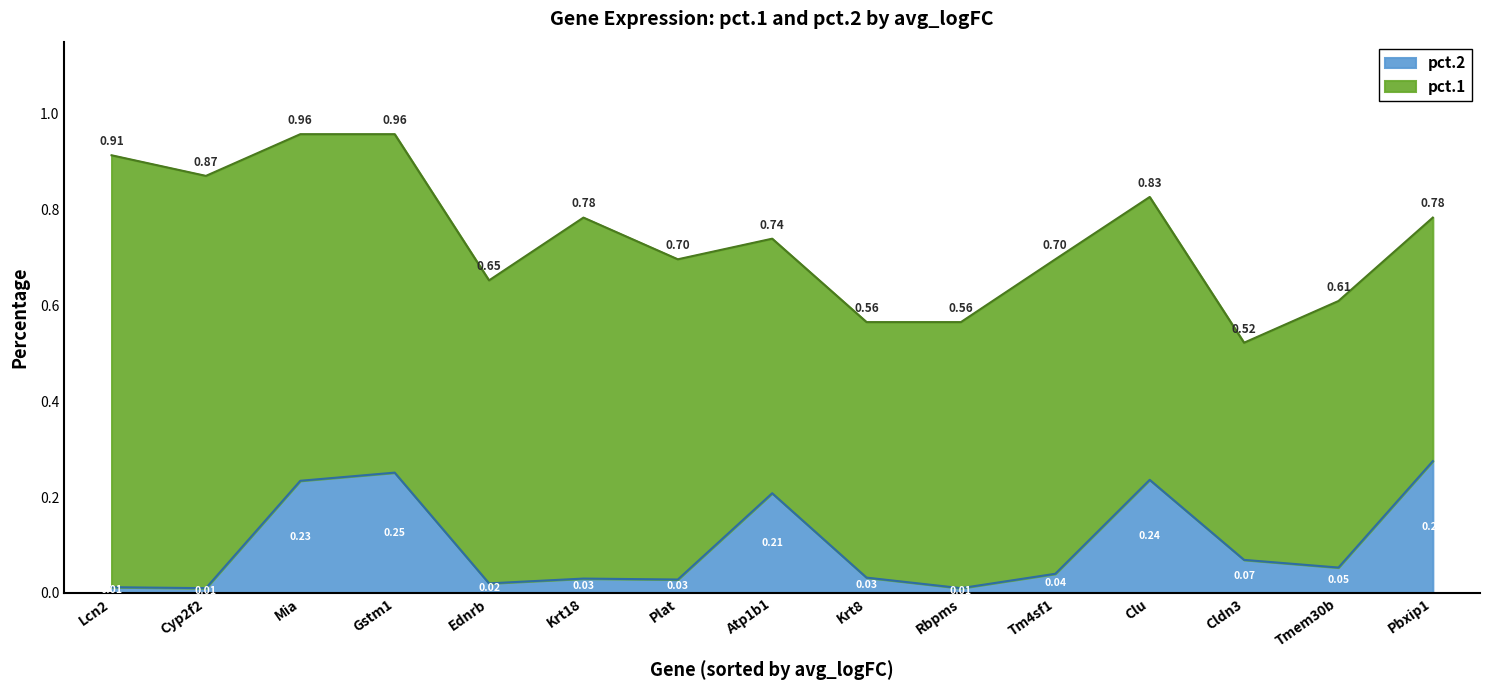

Rank the series by their maximum value, from highest to lowest.

pct.1, pct.2